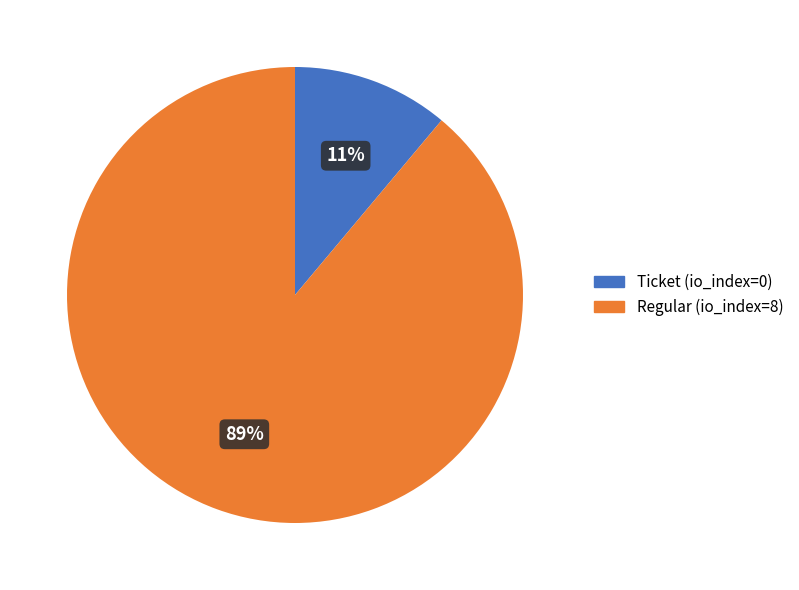

True or false: Regular (io_index=8) accounts for 96% of the total.

False